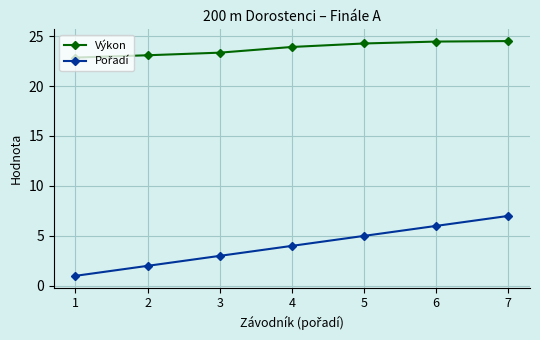

What is the smallest value displayed?

1.0